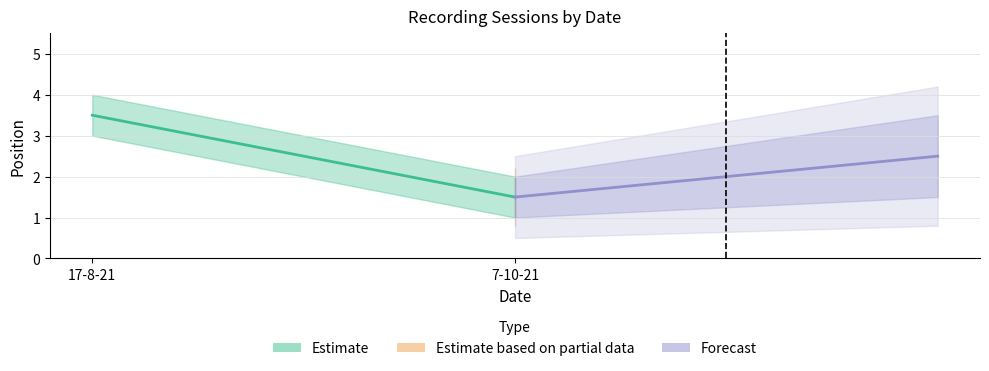

At which label is the value closest to 2?

7-10-21